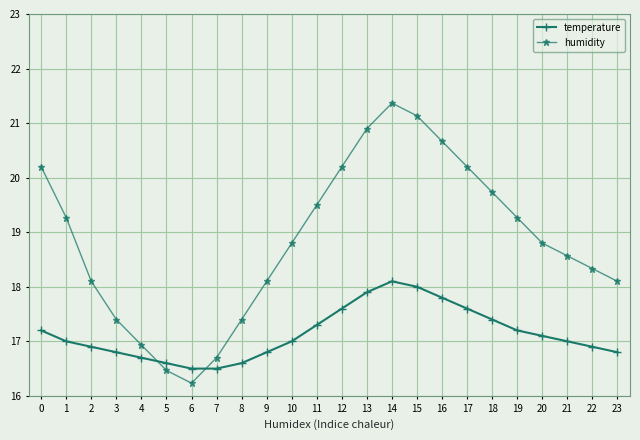

Which label corresponds to the largest value in the chart?

14